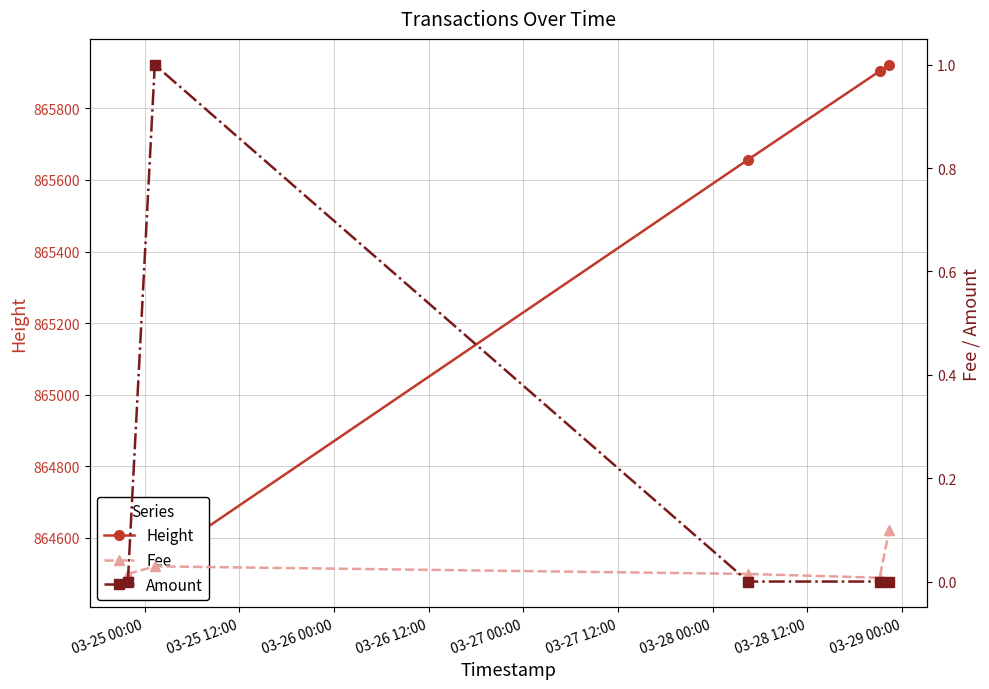

Where is Amount nearest to the value 0?

03-25 00:00